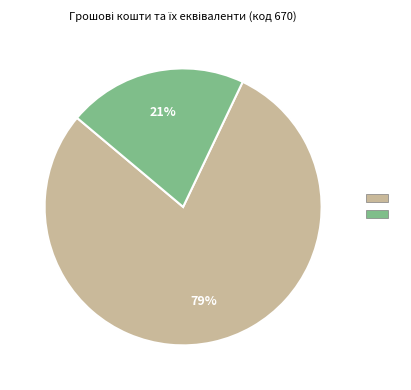

Is there any slice that represents more than half of the pie?

Yes